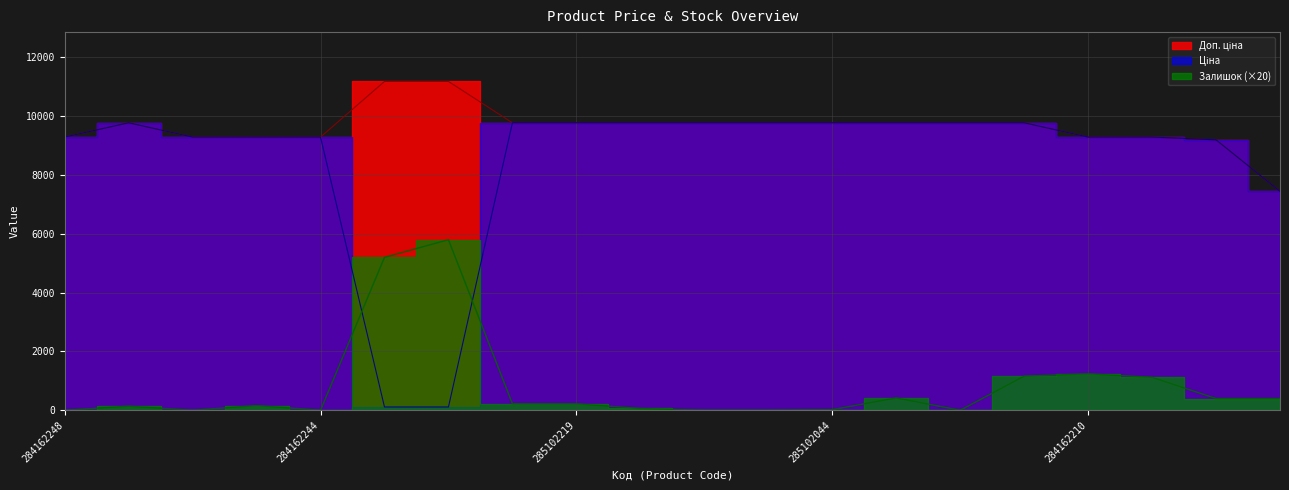

What is the lowest value of the Доп. ціна series?

7444.6